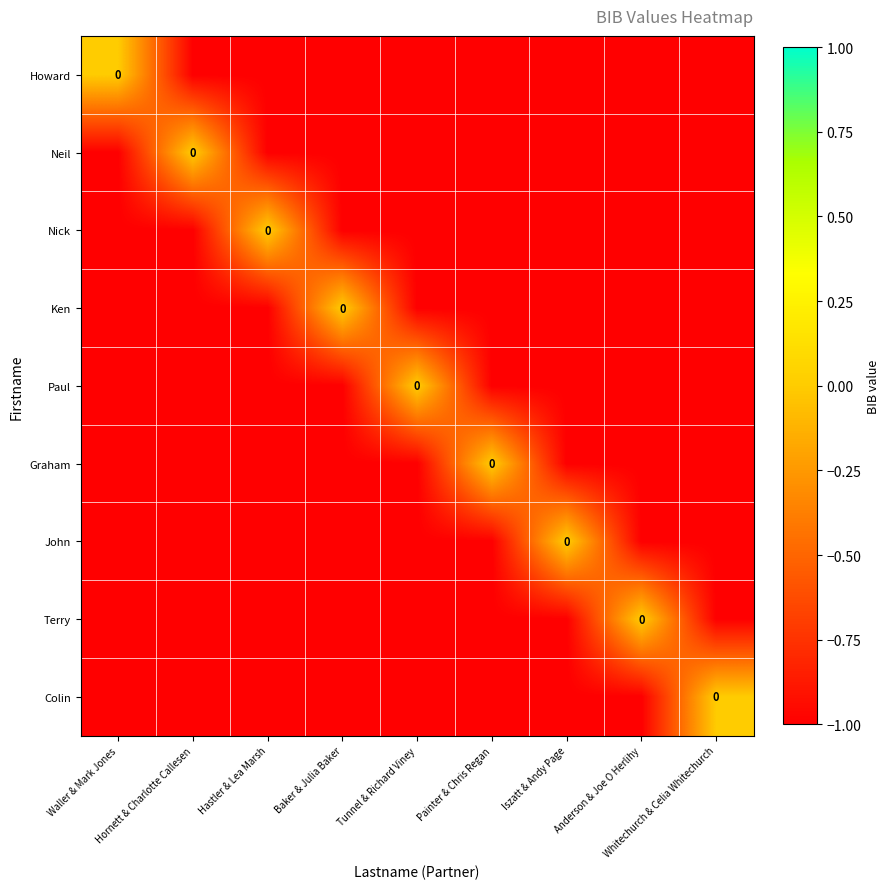

What value does the Neil series have at Tunnel & Richard Viney?

-1